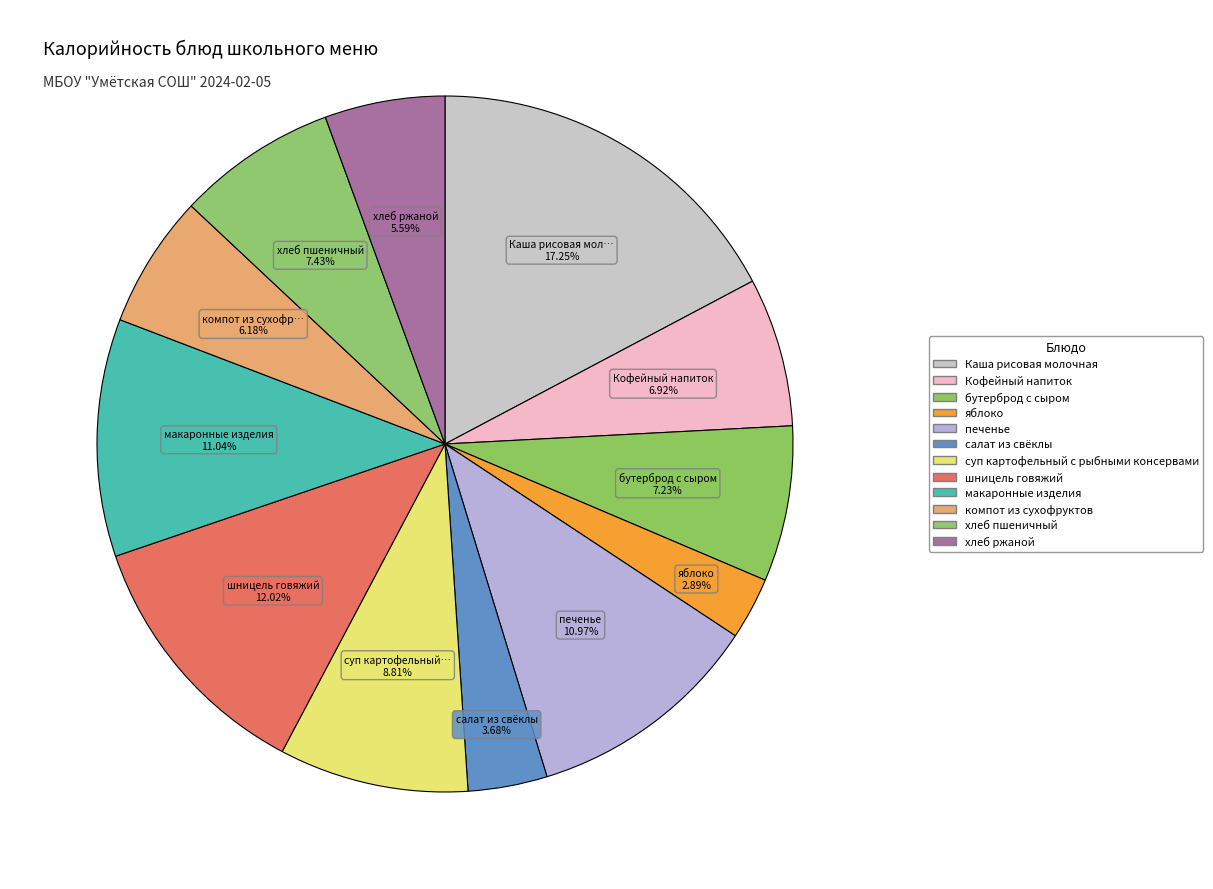

How many segments does this pie chart have?

12